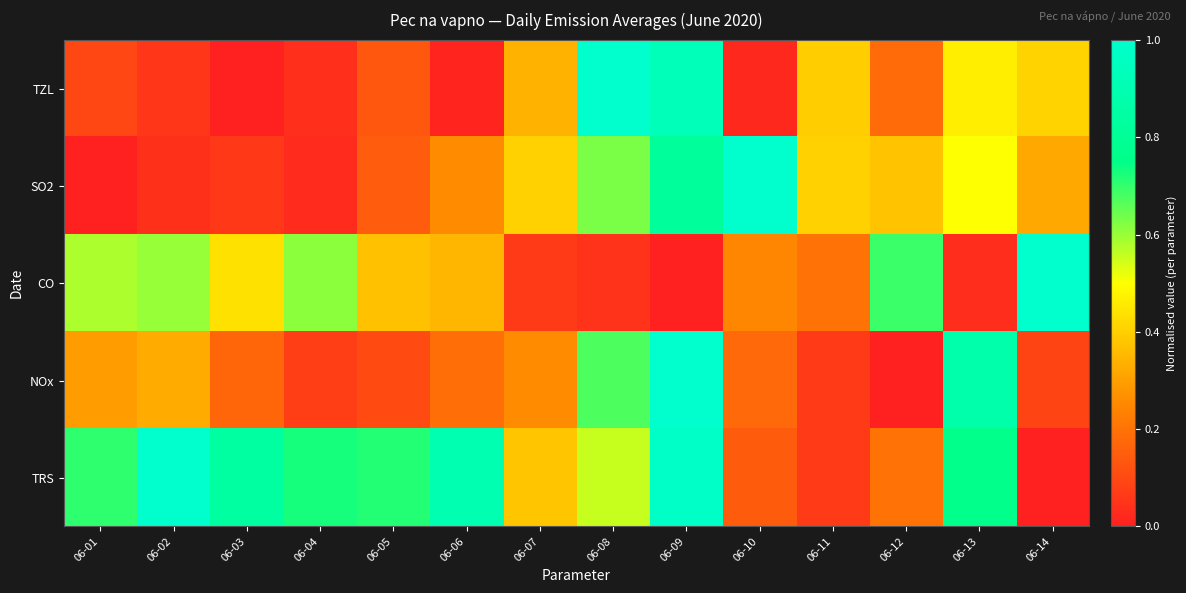

Which series has the largest total across all categories?

TRS